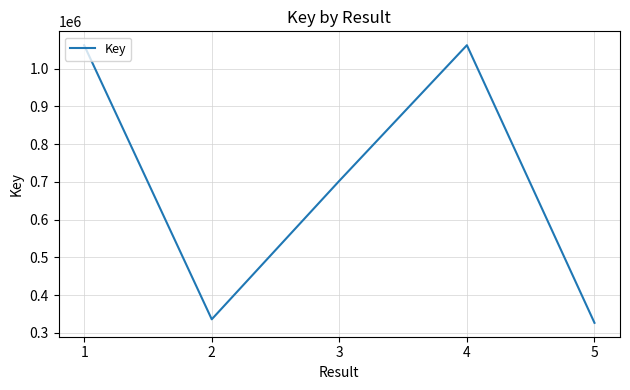

Where is the first local maximum?

4